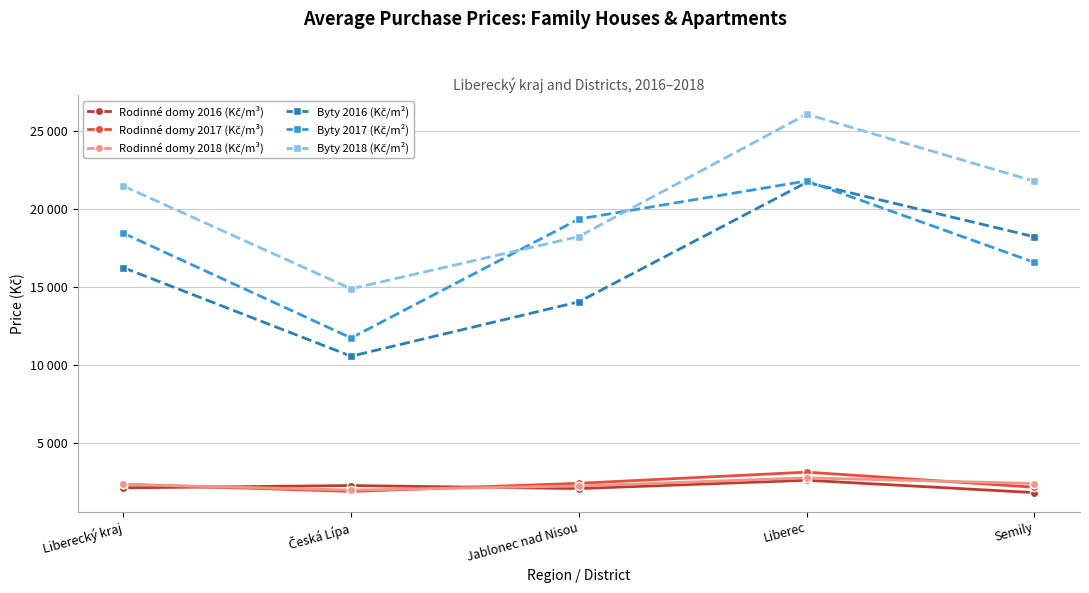

Does the chart have visible grid lines?

Yes